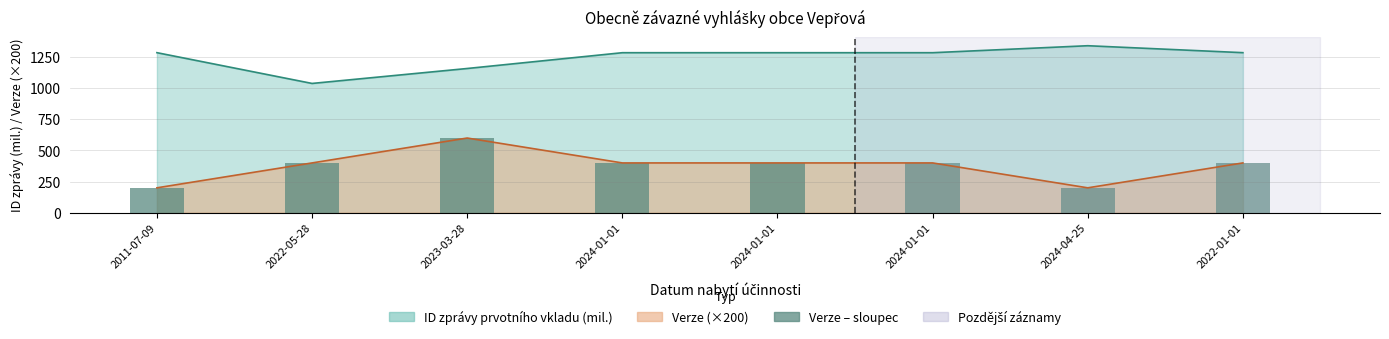

How many data points are above 400?

1